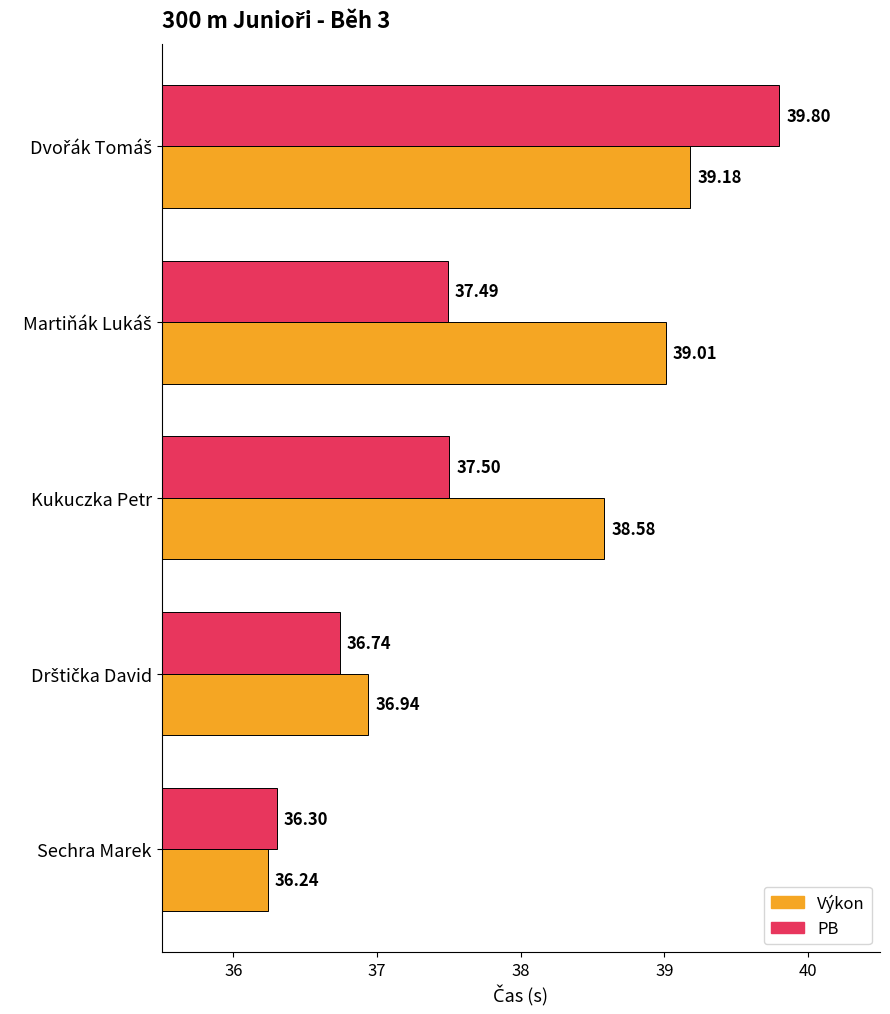

Rank the series by their average value, from highest to lowest.

Výkon, PB